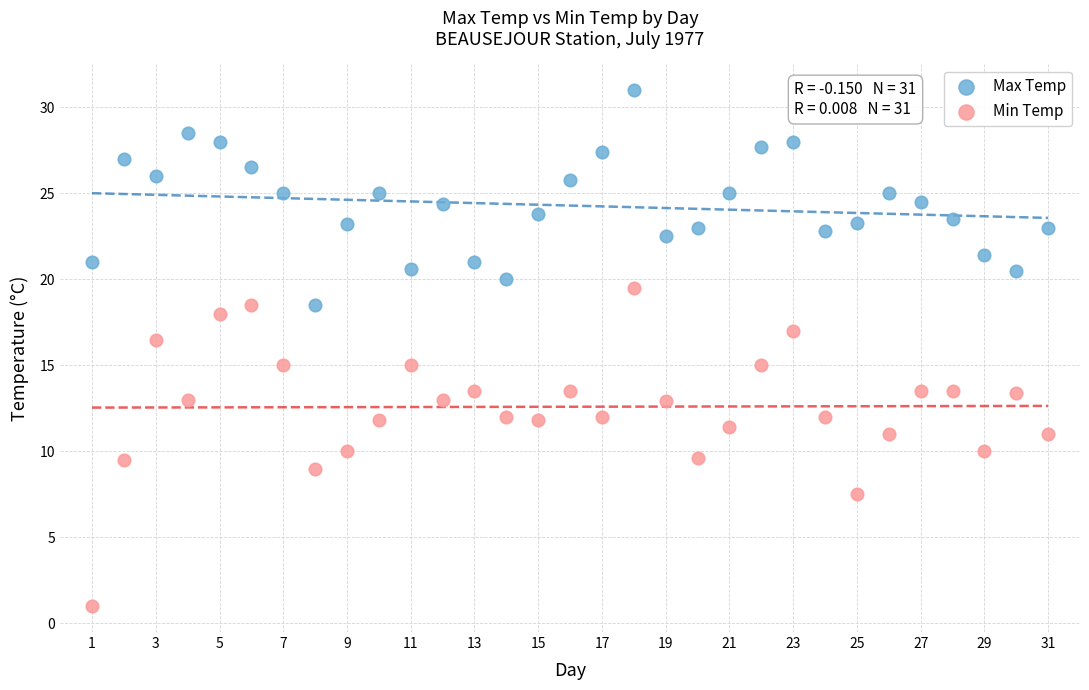

Across all data points, what is the range of Y values (max minus min)?

30.0